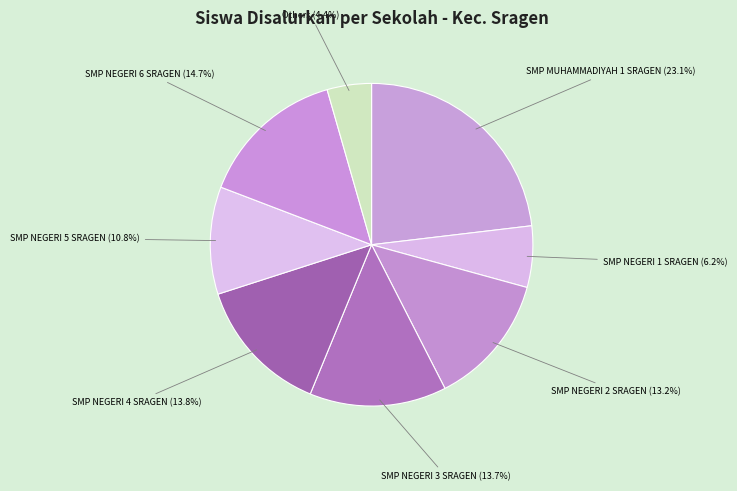

Is the sum of SMP MUHAMMADIYAH 1 SRAGEN and SMP NEGERI 2 SRAGEN greater than half?

No